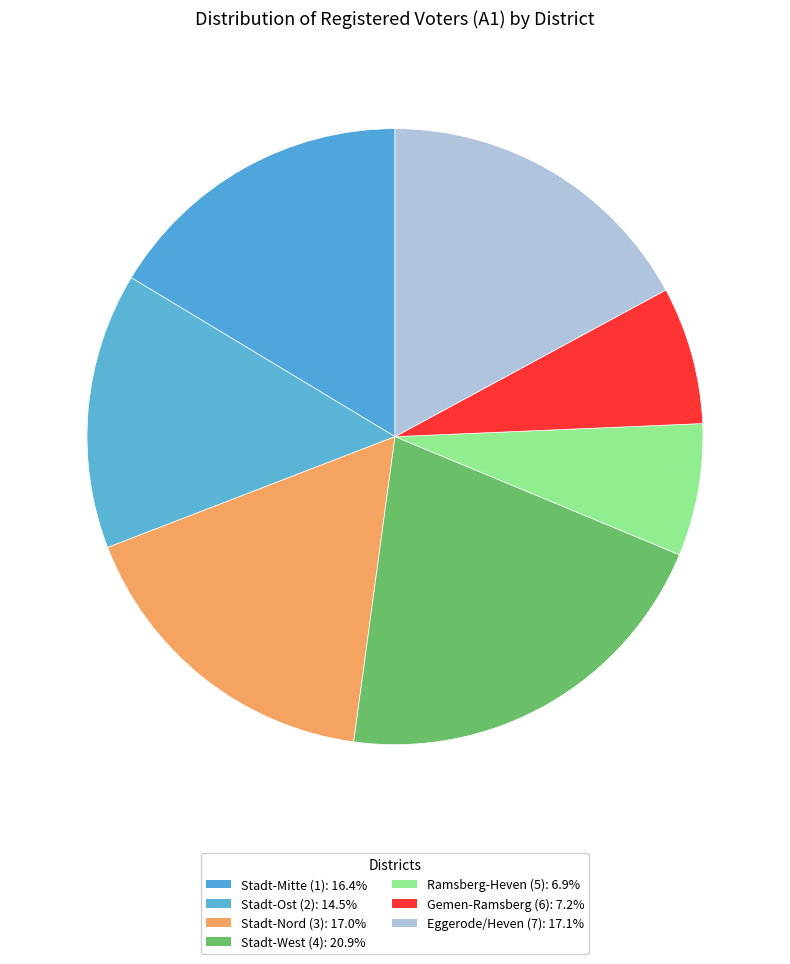

To the nearest percent, what is the difference between the largest and smallest slice percentages?

14%